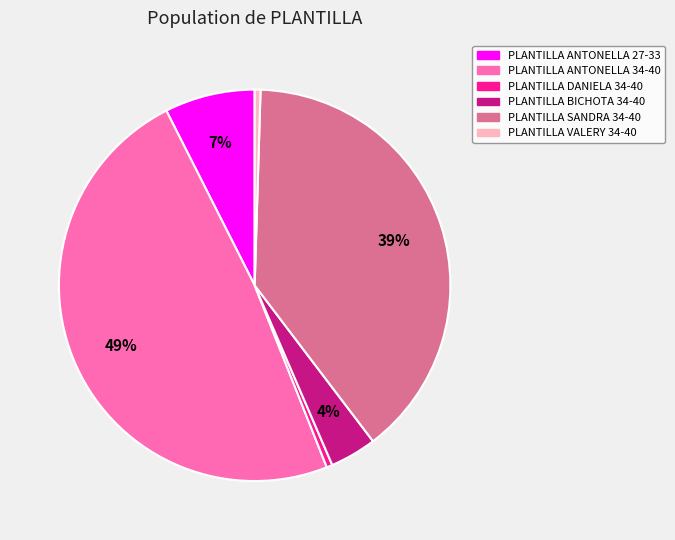

To the nearest percent, what is the difference between the PLANTILLA ANTONELLA 27-33 and PLANTILLA DANIELA 34-40 slice percentages?

7%